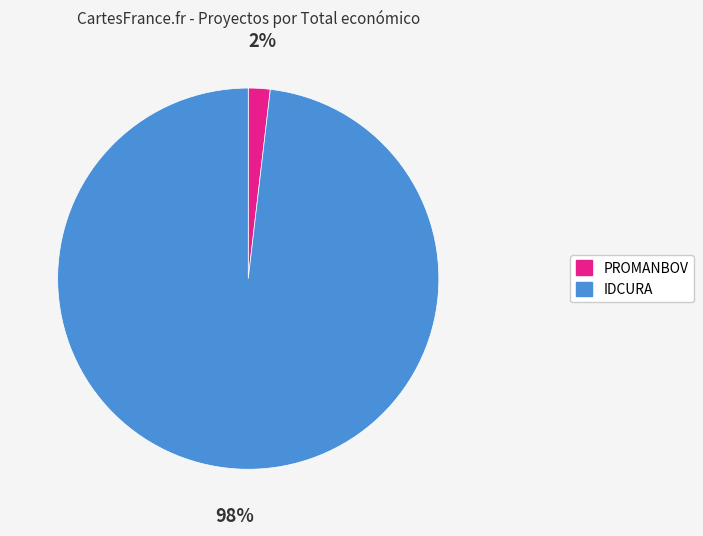

Between PROMANBOV and IDCURA, which is larger?

IDCURA